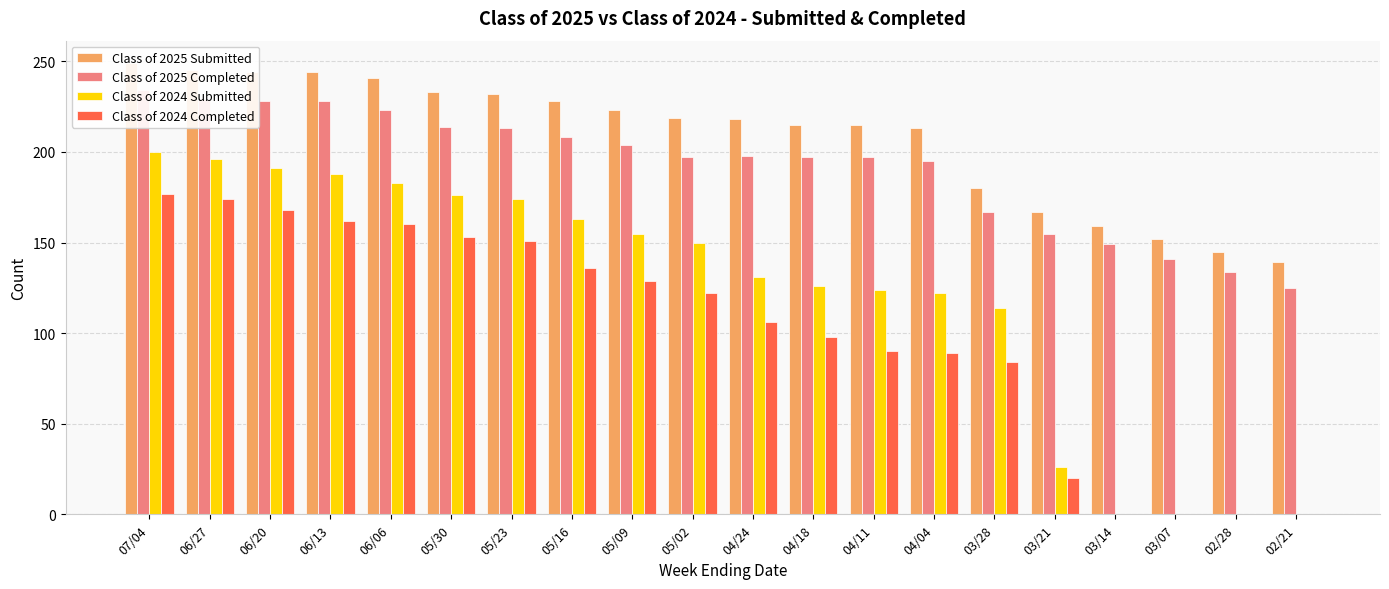

The value of Class of 2025 Completed at 03/21 is 155. True or false?

True